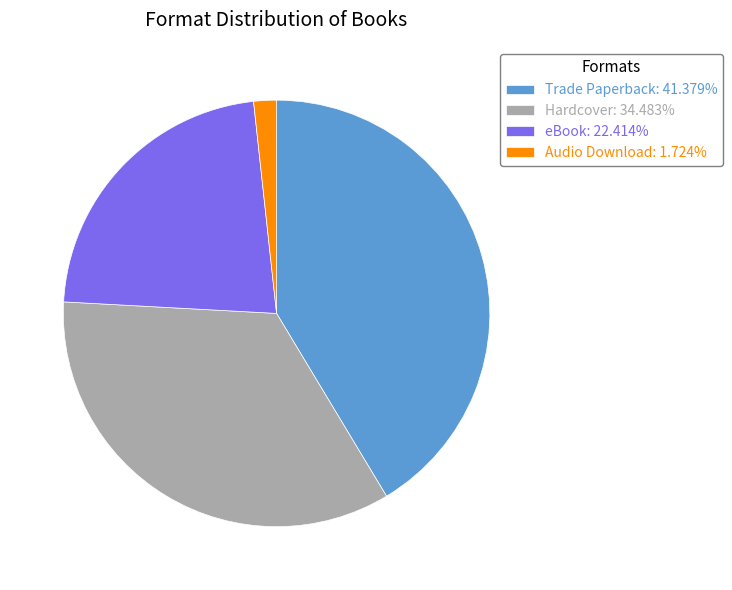

Which slice is the largest?

Trade Paperback